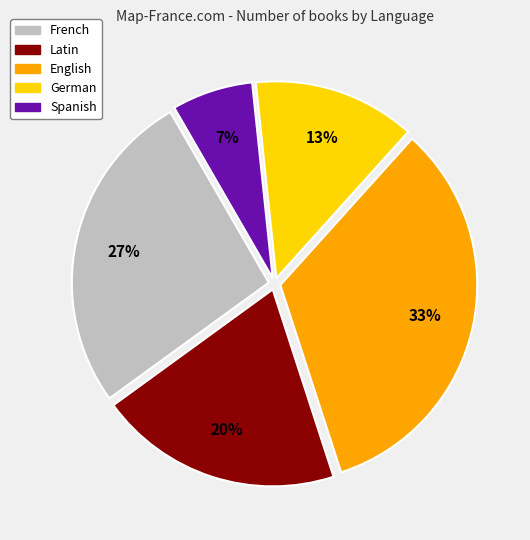

Is the sum of Latin and English greater than half?

Yes